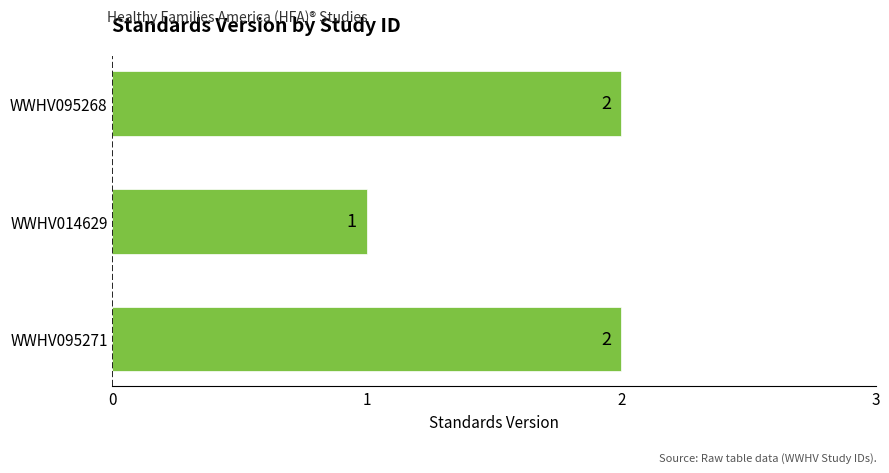

Reading bottom to top, extract all data points from this chart.

2	1	2